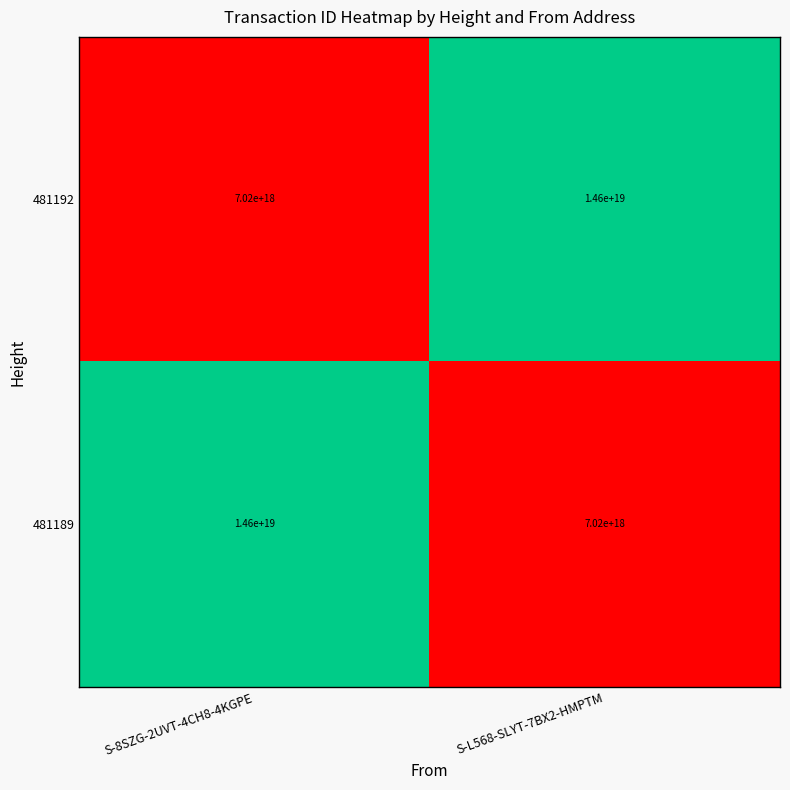

At which label does 481192 reach its peak?

S-L568-SLYT-7BX2-HMPTM